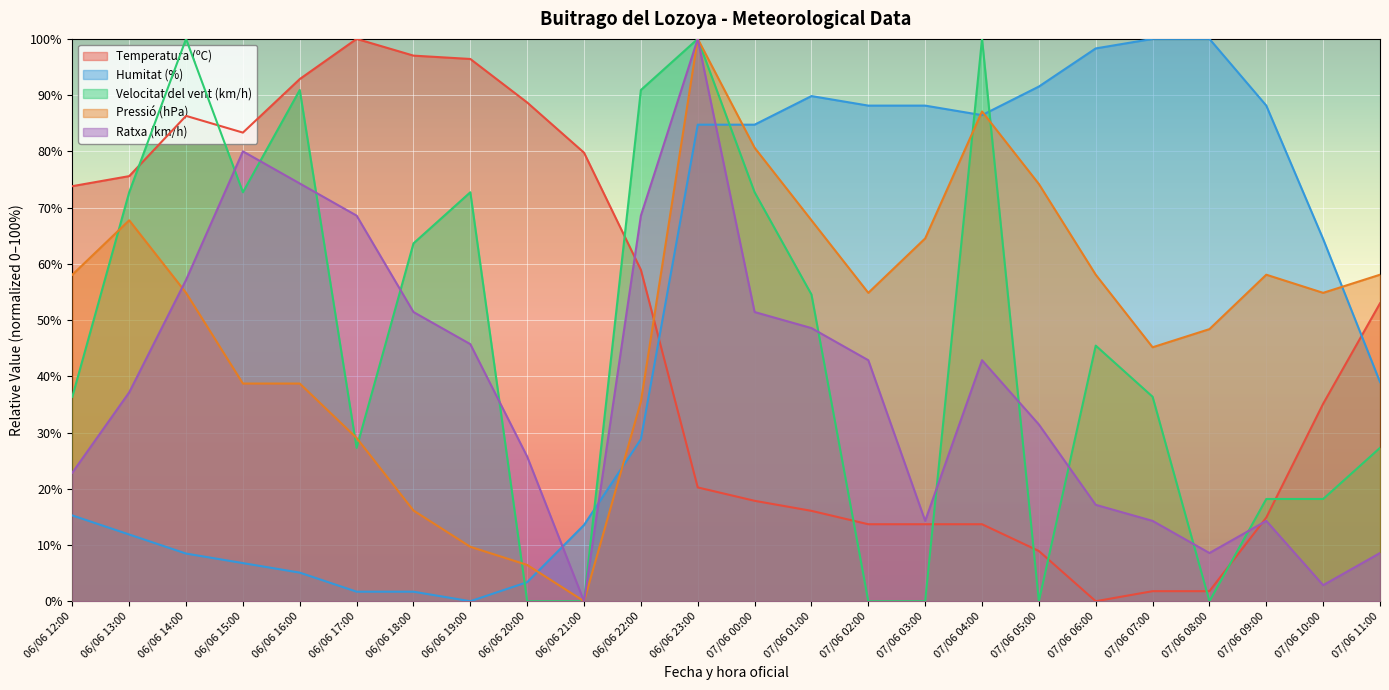

Reading left to right, list all the values displayed in this chart.

Temperatura (ºC): 73.8	75.6	86.3	83.3	92.9	100.0	97.0	96.4	88.7	79.8	58.9	20.2	17.9	16.1	13.7	13.7	13.7	8.9	0.0	1.8	1.8	14.9	35.1	53.0
Humitat (%): 15.3	11.9	8.5	6.8	5.1	1.7	1.7	0.0	3.4	13.6	28.8	84.7	84.7	89.8	88.1	88.1	86.4	91.5	98.3	100.0	100.0	88.1	64.4	39.0
Velocitat del vent (km/h): 36.4	72.7	100.0	72.7	90.9	27.3	63.6	72.7	0.0	0.0	90.9	100.0	72.7	54.5	0.0	0.0	100.0	0.0	45.5	36.4	0.0	18.2	18.2	27.3
Pressió (hPa): 58.1	67.7	54.8	38.7	38.7	29.0	16.1	9.7	6.5	0.0	35.5	100.0	80.6	67.7	54.8	64.5	87.1	74.2	58.1	45.2	48.4	58.1	54.8	58.1
Ratxa (km/h): 22.9	37.1	57.1	80.0	74.3	68.6	51.4	45.7	25.7	0.0	68.6	100.0	51.4	48.6	42.9	14.3	42.9	31.4	17.1	14.3	8.6	14.3	2.9	8.6